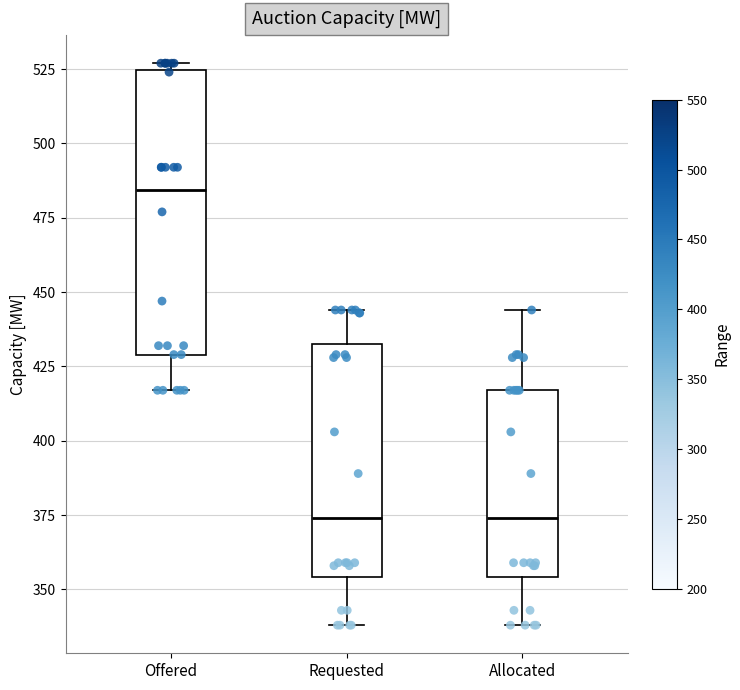

Which box is the tallest, from its lower edge to its upper edge?

Offered